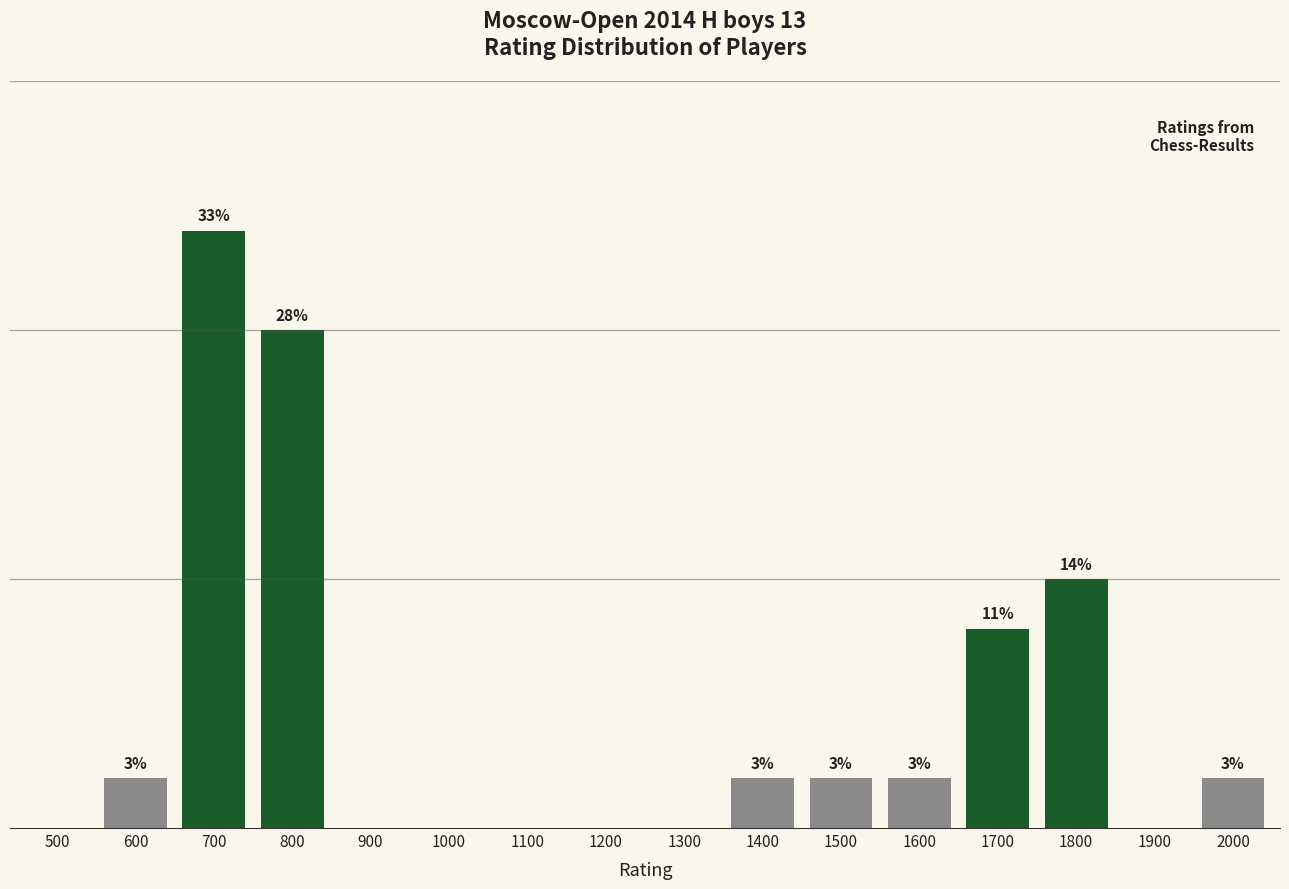

Are the bars horizontal?

No